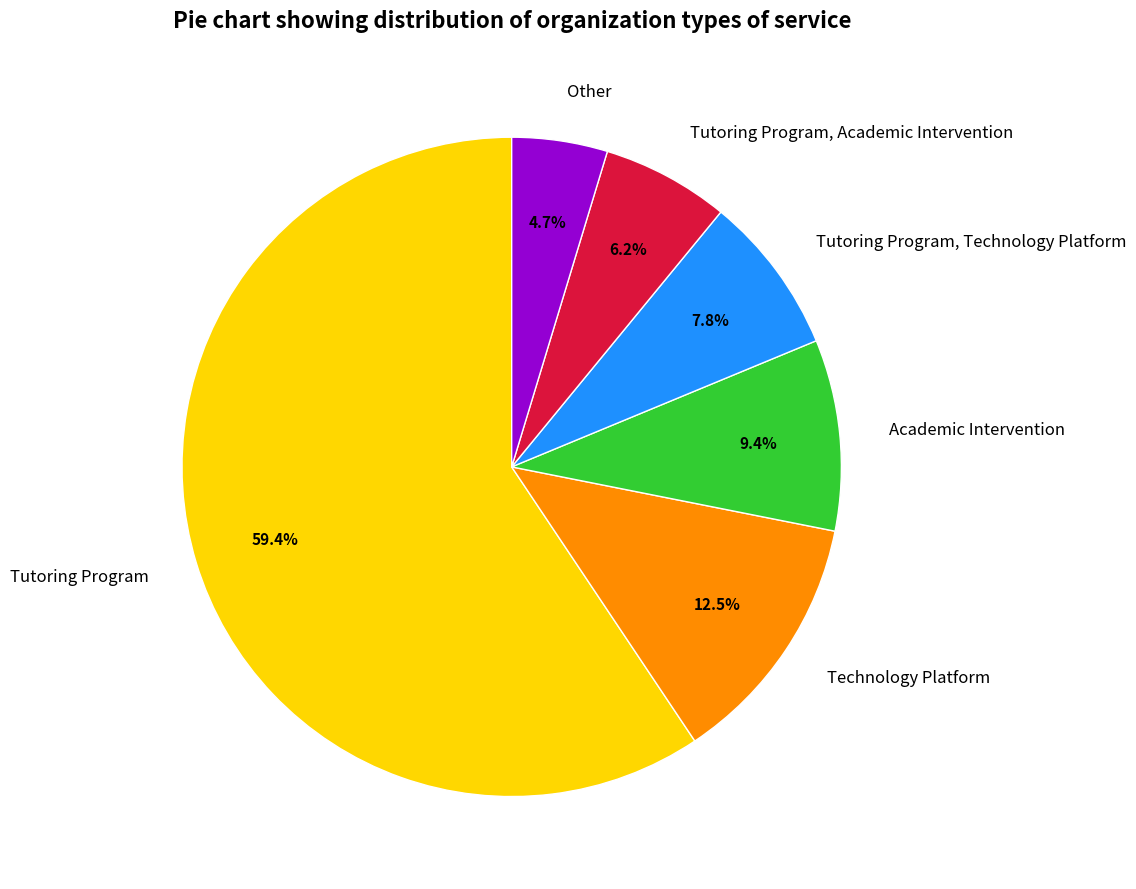

Do Tutoring Program, Academic Intervention and Technology Platform together represent more than half of the pie?

No